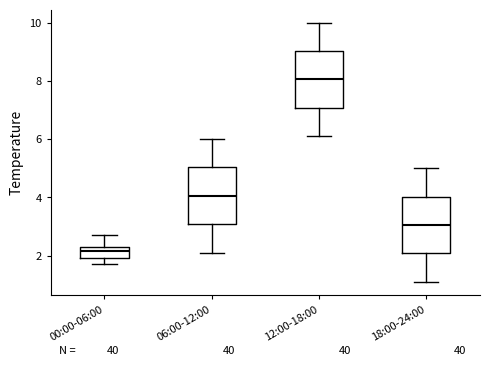

Reading left to right, read every box against the y-axis: the position of its median line, the range the box covers, and the ends of its whiskers. The values are not printed on the chart, so give them approximately, as read against the axis.

00:00-06:00: median 2.2, box 2.0 to 2.4, whiskers 1.8 to 2.8
06:00-12:00: median 4.0, box 3.0 to 5.0, whiskers 2.2 to 6.0
12:00-18:00: median 8.0, box 7.0 to 9.0, whiskers 6.2 to 10.0
18:00-24:00: median 3.0, box 2.0 to 4.0, whiskers 1.2 to 5.0